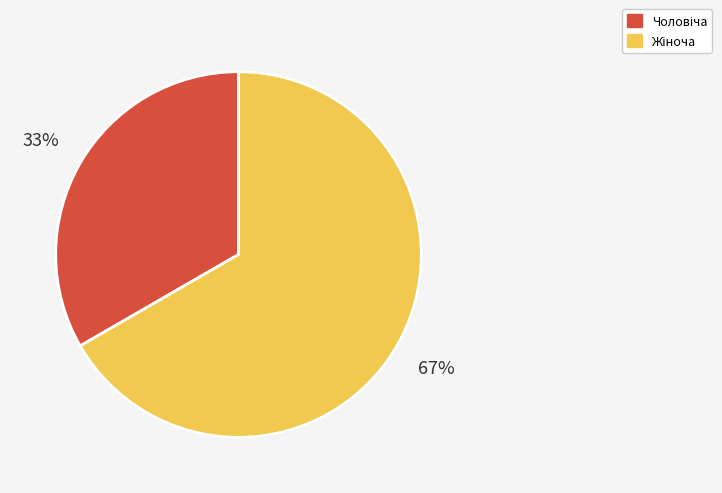

To the nearest percent, what is the average slice percentage?

50%